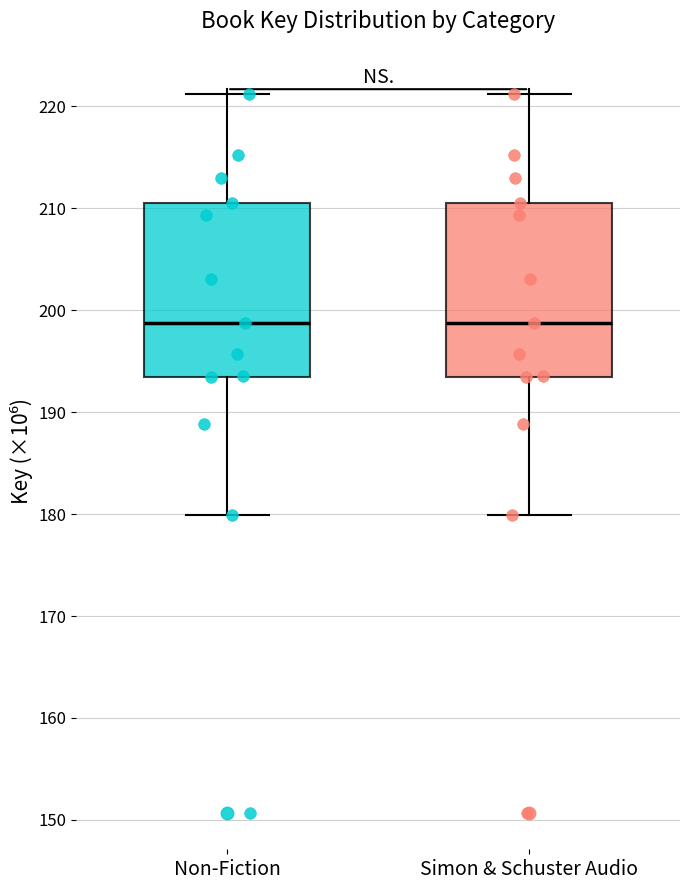

Where does the upper whisker of the box for Simon & Schuster Audio end on the y-axis? The values are not printed on the chart, so give them approximately, as read against the axis.

221